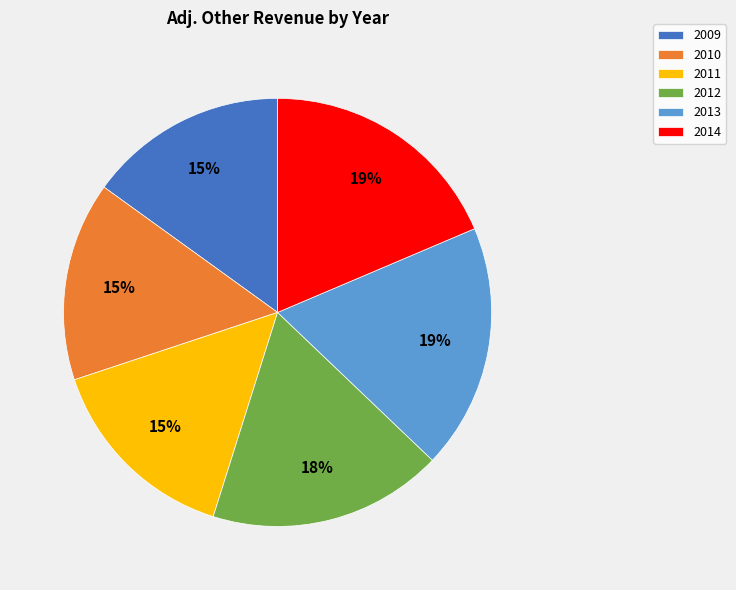

The 2014 slice represents 19% of the pie. True or false?

True